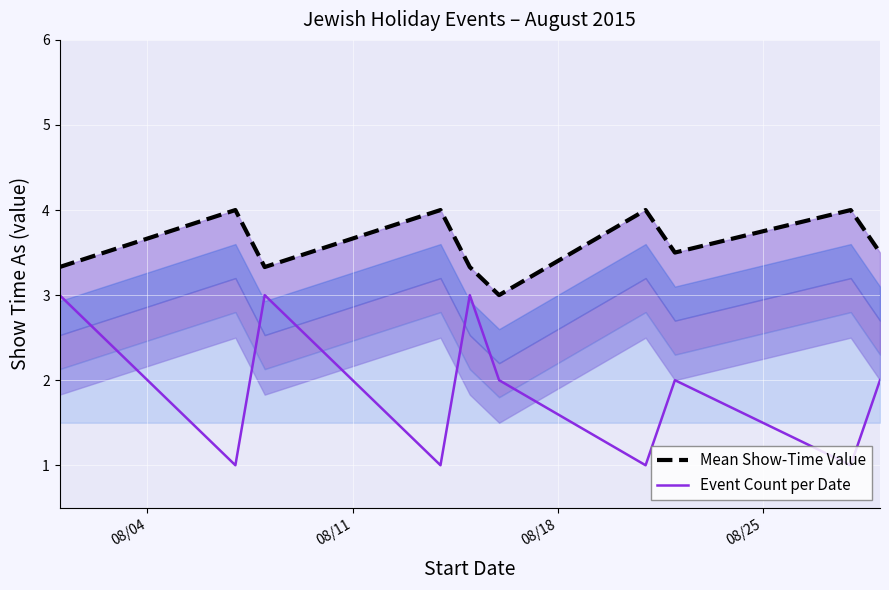

What are all the series names shown in the legend?

Mean Show-Time Value, Event Count per Date